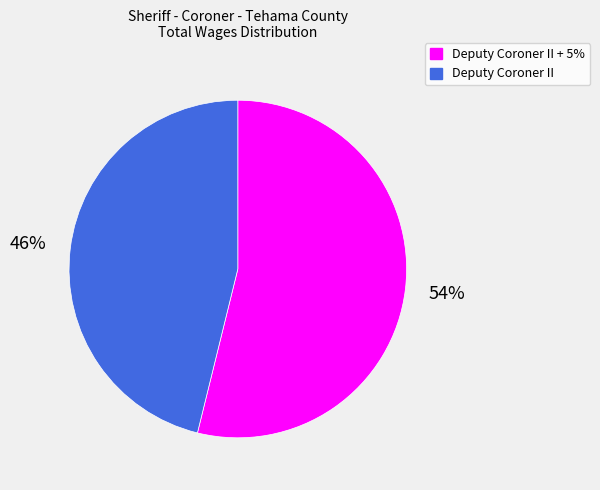

To the nearest percent, what is the average slice percentage?

50%